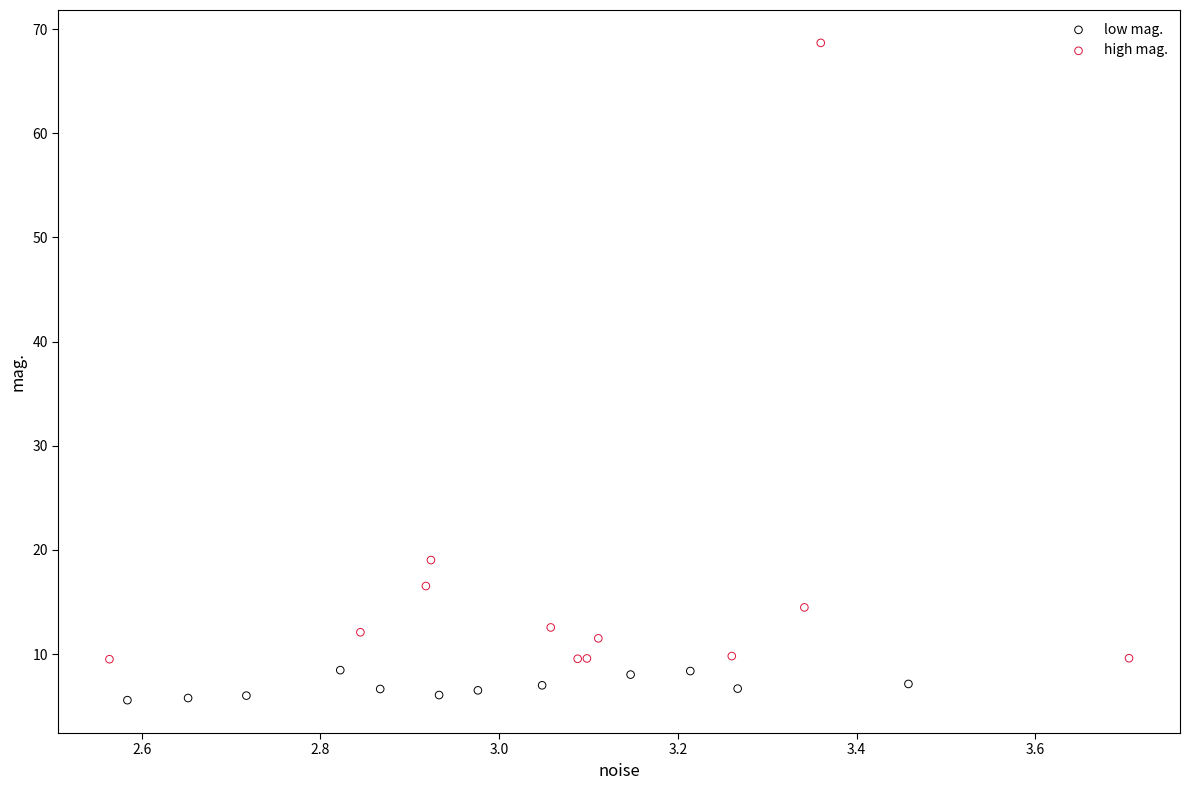

Which series contains the lowest Y value?

low mag.